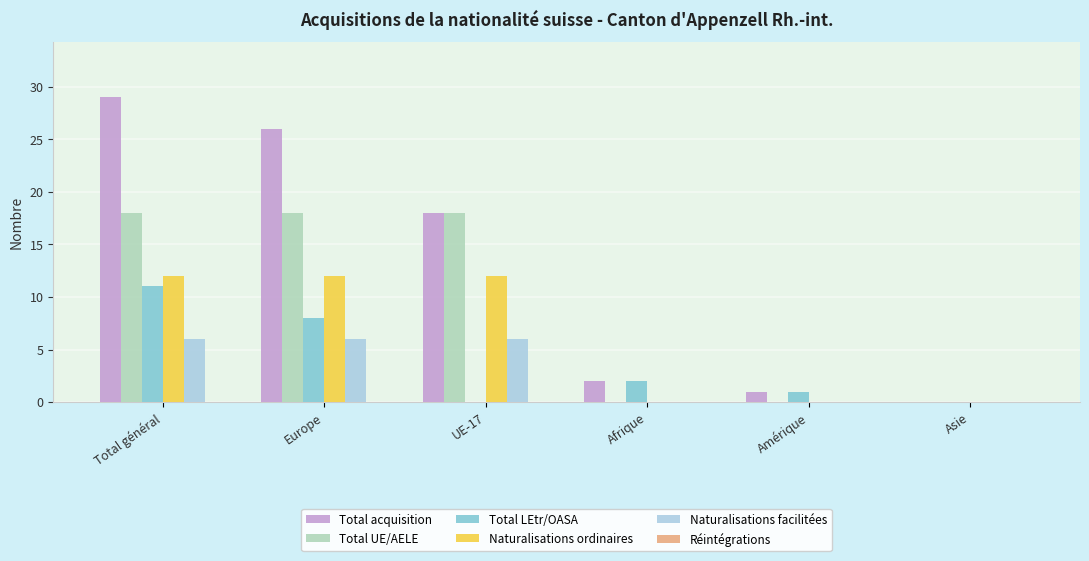

What is the difference between the Total LEtr/OASA values at Europe and Amérique?

7